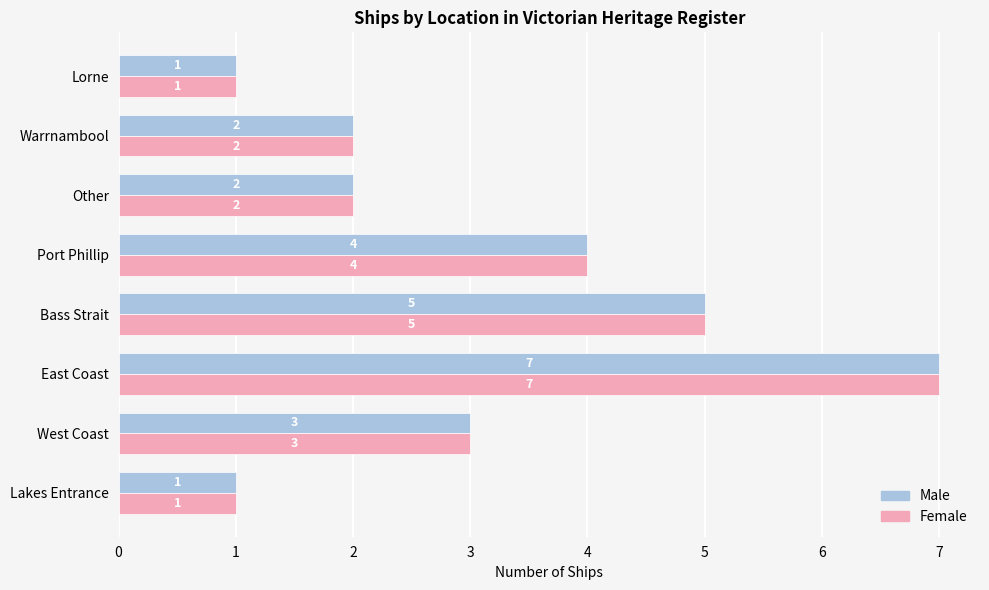

What is the maximum value shown in the chart?

7